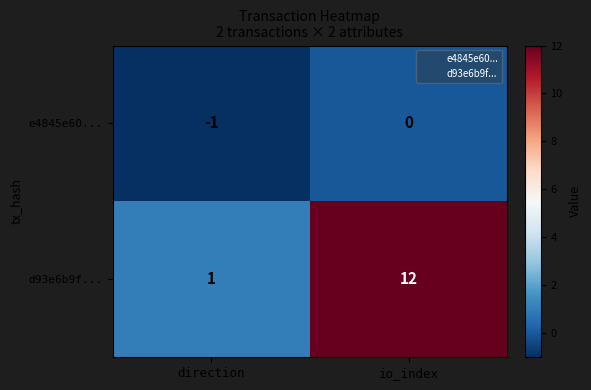

Which series has the largest range (max minus min)?

d93e6b9f...